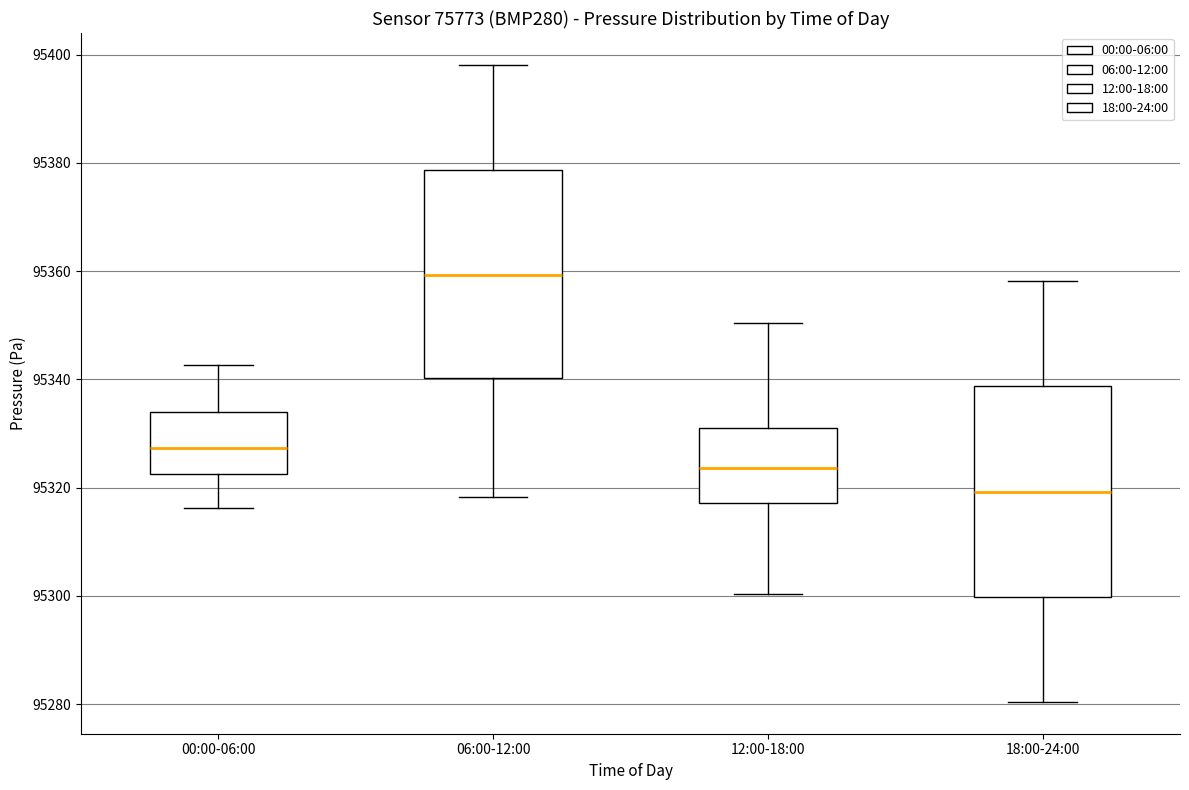

Reading left to right, read every box against the y-axis: the position of its median line, the range the box covers, and the ends of its whiskers. The values are not printed on the chart, so give them approximately, as read against the axis.

00:00-06:00: median 95328, box 95322 to 95334, whiskers 95316 to 95342
06:00-12:00: median 95360, box 95340 to 95378, whiskers 95318 to 95398
12:00-18:00: median 95324, box 95318 to 95330, whiskers 95300 to 95350
18:00-24:00: median 95320, box 95300 to 95338, whiskers 95280 to 95358